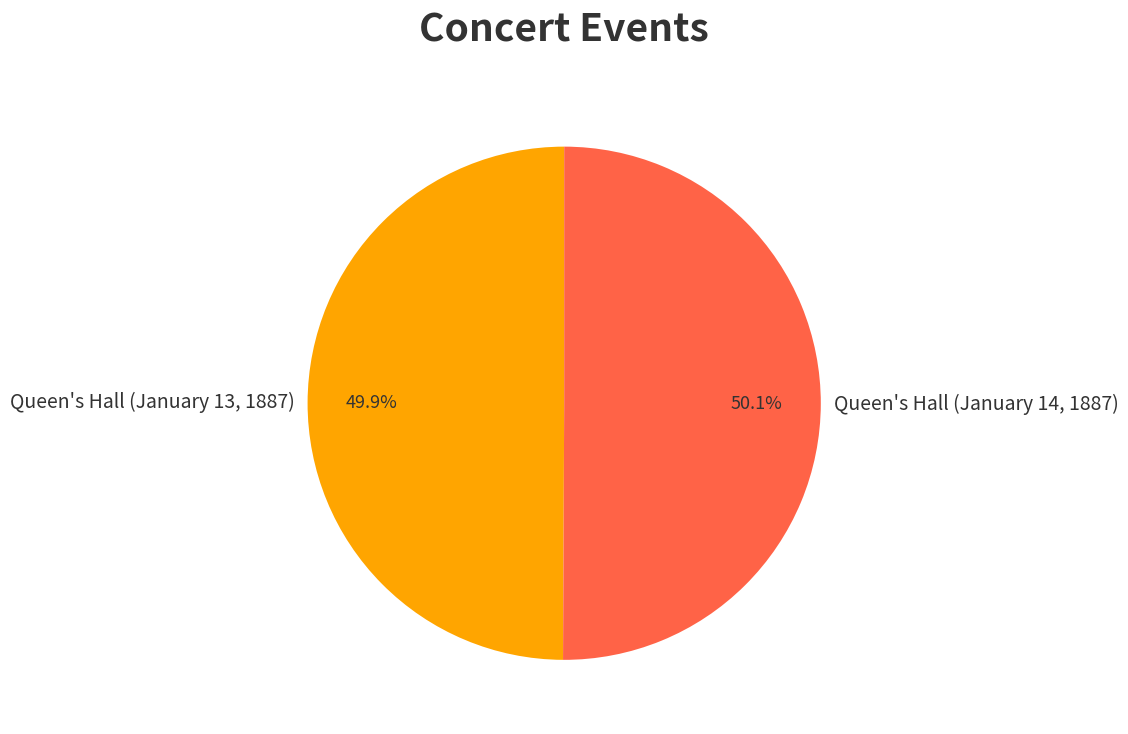

Approximately how many times larger is the value at Queen's Hall (January 13, 1887) compared to Queen's Hall (January 14, 1887)?

1.0